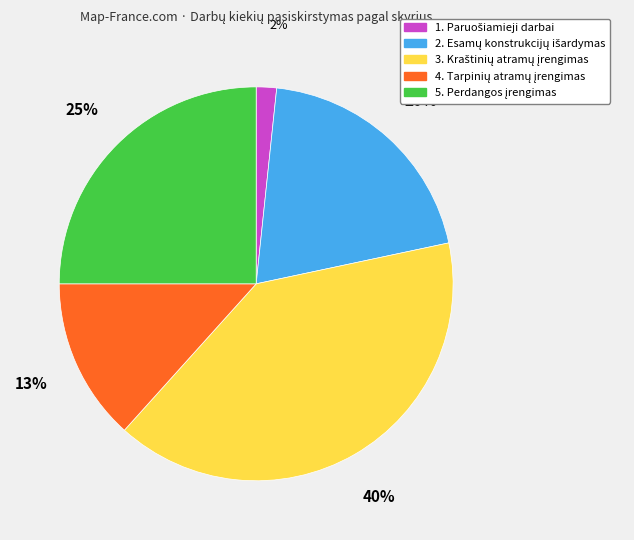

To the nearest percent, what is the difference between the largest and smallest slice percentages?

38%